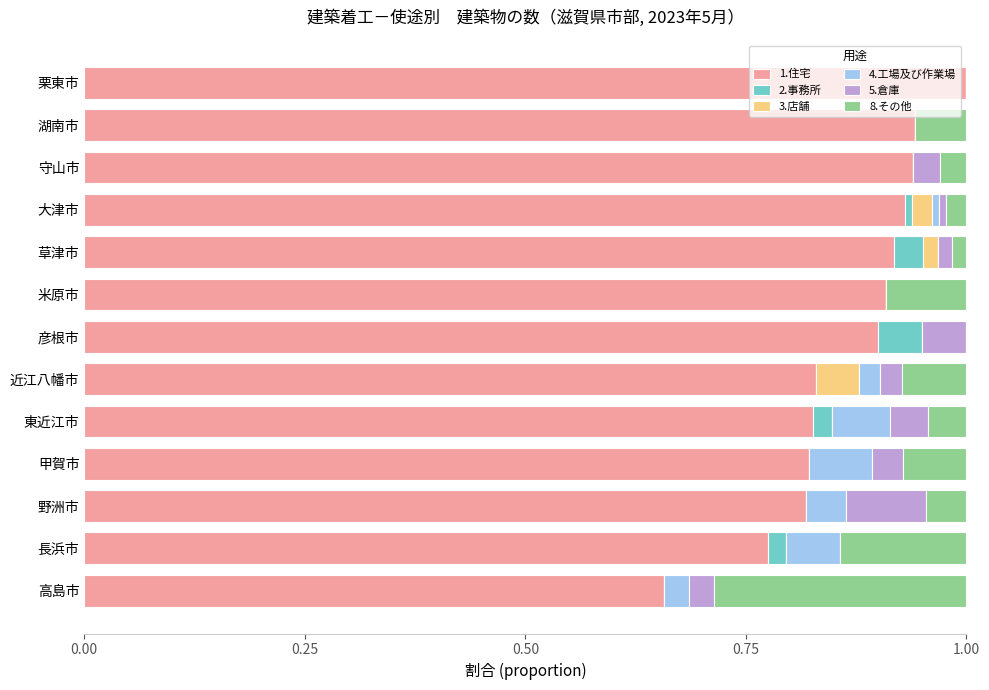

What is the highest value of the 1.住宅 series?

1.0